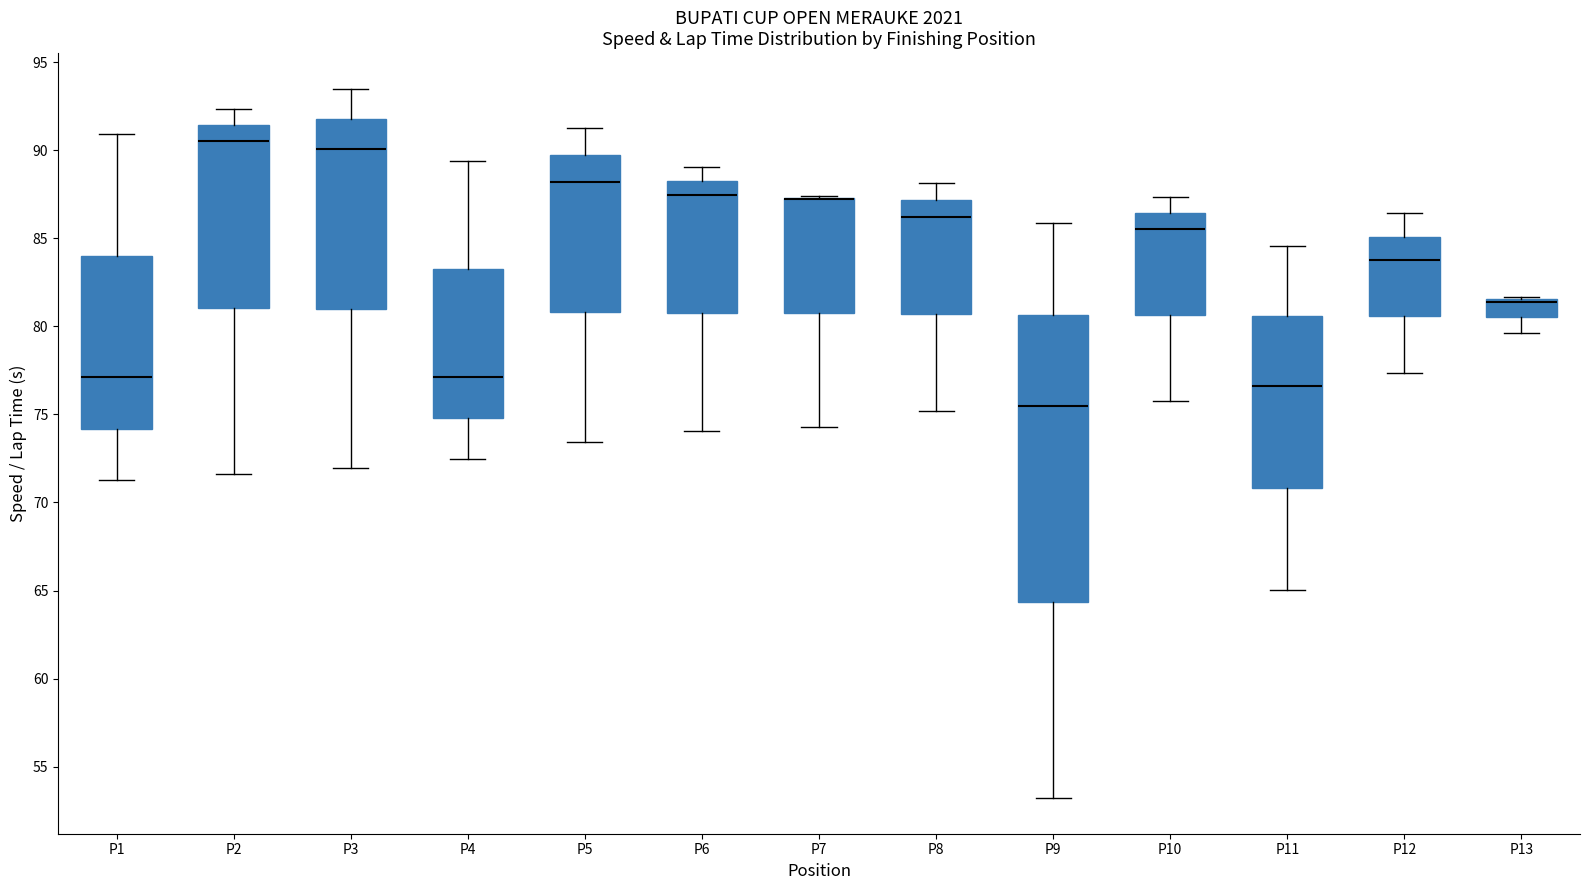

Reading left to right, transcribe this box plot: for each box, give where its median line is, the range the box spans, and where its two whiskers end, as read against the y-axis. The values are not printed on the chart, so give them approximately, as read against the axis.

P1: median 77.0, box 74.0 to 84.0, whiskers 71.5 to 91.0
P2: median 90.5, box 81.0 to 91.5, whiskers 71.5 to 92.5
P3: median 90.0, box 81.0 to 92.0, whiskers 72.0 to 93.5
P4: median 77.0, box 75.0 to 83.0, whiskers 72.5 to 89.5
P5: median 88.0, box 81.0 to 89.5, whiskers 73.5 to 91.0
P6: median 87.5, box 81.0 to 88.5, whiskers 74.0 to 89.0
P7: median 87.0 (drawn on the box's upper edge), box 81.0 to 87.5, whiskers 74.5 to 87.5
P8: median 86.0, box 80.5 to 87.0, whiskers 75.0 to 88.0
P9: median 75.5, box 64.5 to 80.5, whiskers 53.0 to 86.0
P10: median 85.5, box 80.5 to 86.5, whiskers 76.0 to 87.5
P11: median 76.5, box 71.0 to 80.5, whiskers 65.0 to 84.5
P12: median 83.5, box 80.5 to 85.0, whiskers 77.5 to 86.5
P13: median 81.5 (drawn on the box's upper edge), box 80.5 to 81.5, whiskers 79.5 to 81.5